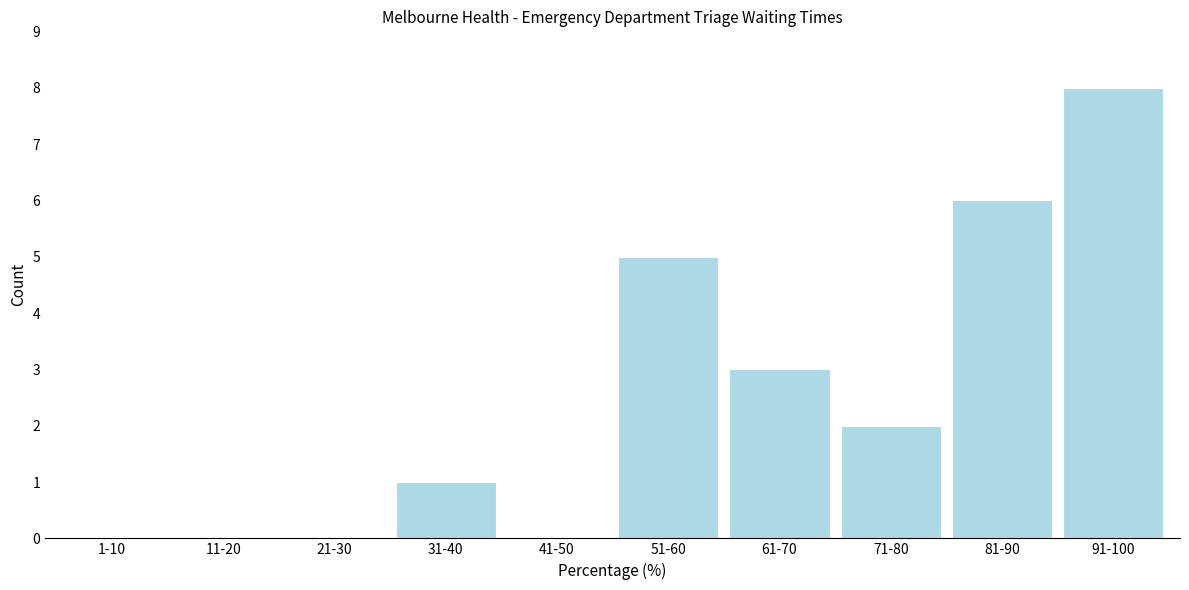

Reading left to right, what are all the values shown in this chart?

1-10=0	11-20=0	21-30=0	31-40=1	41-50=0	51-60=5	61-70=3	71-80=2	81-90=6	91-100=8